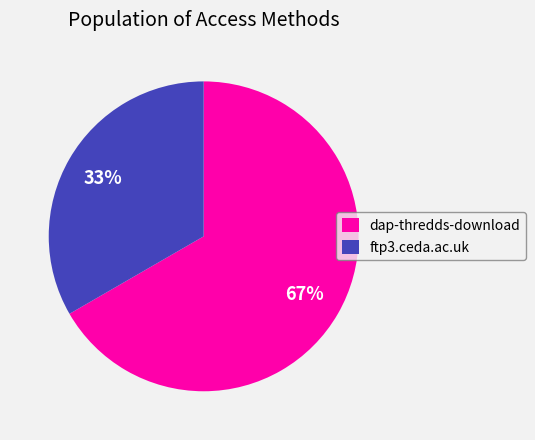

How many slices are in this pie chart?

2